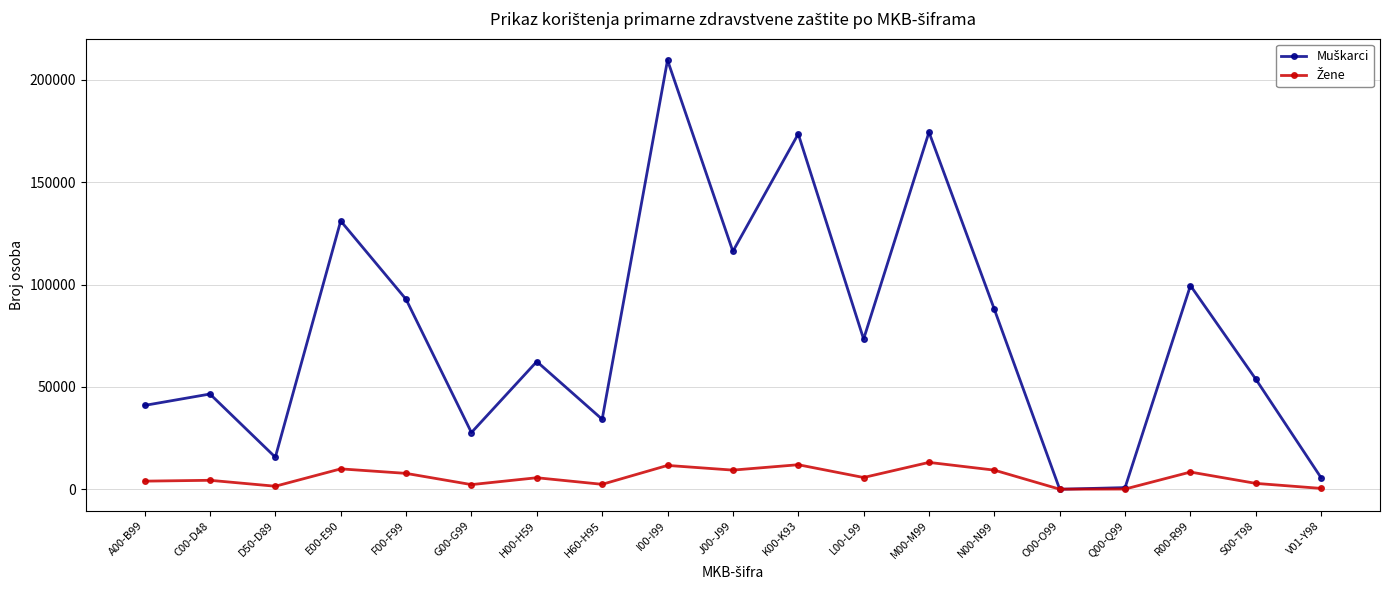

Which label corresponds to the largest value in the chart?

I00-I99